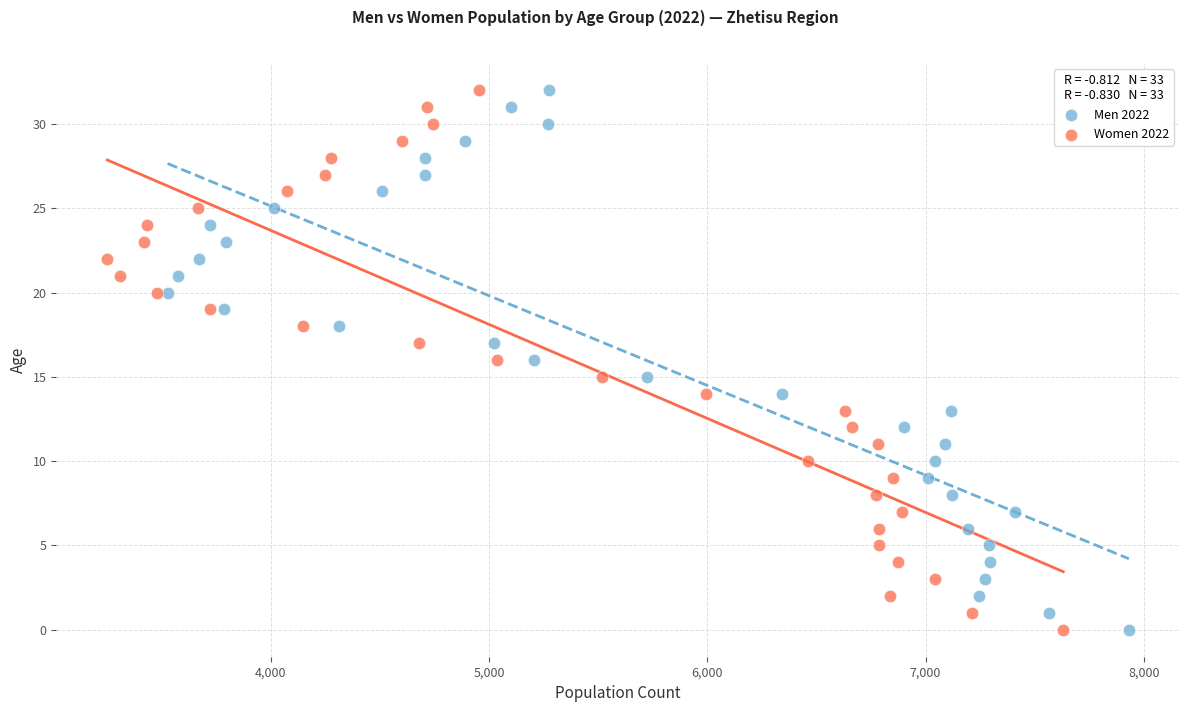

What are all the series names shown in the legend?

Men 2022, Women 2022